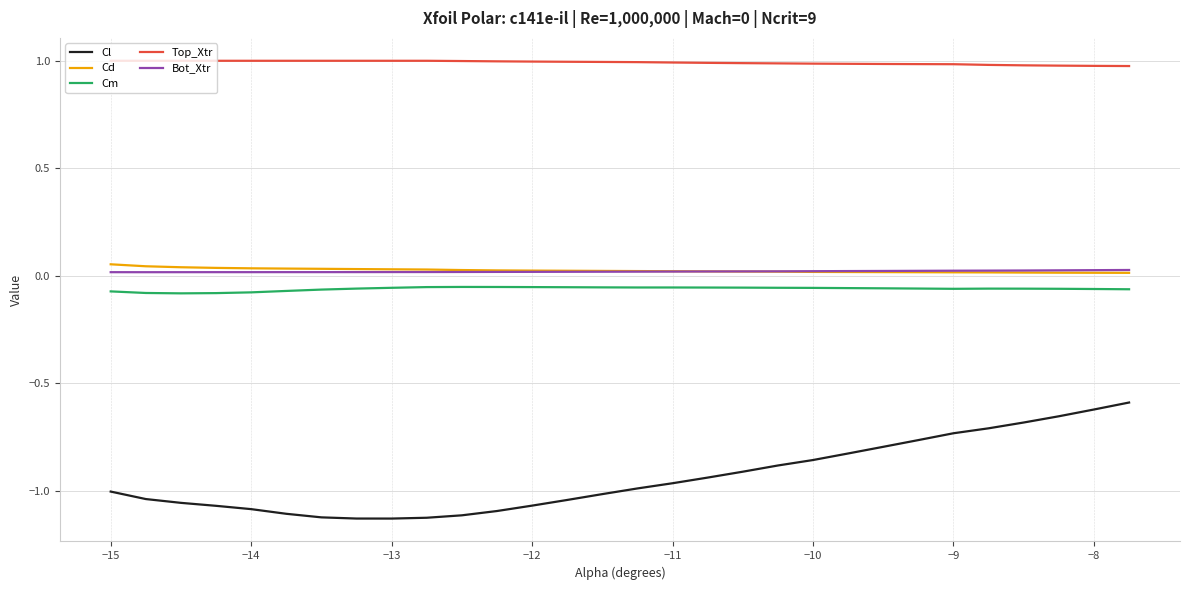

Which series has the largest range (max minus min)?

Cl